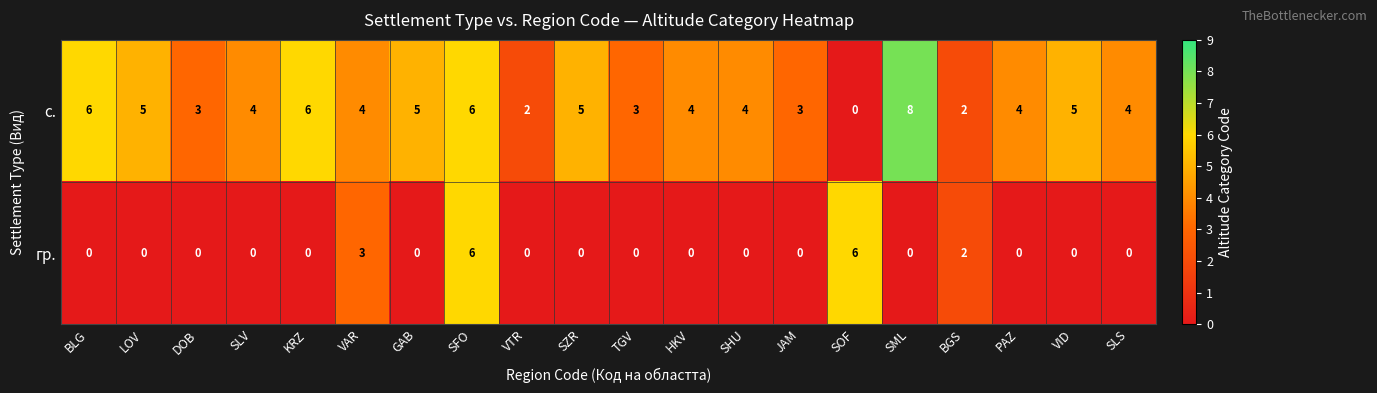

Is it true that гр. equals 6 at SOF?

True